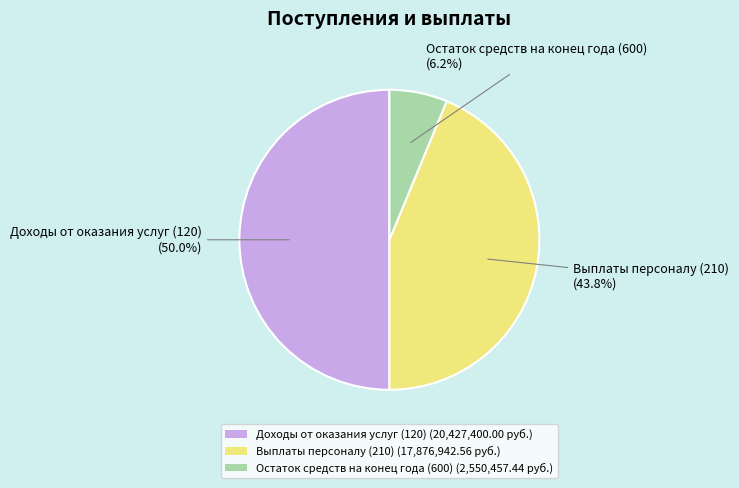

Between Выплаты персоналу (210) (17,876,942.56 руб.) and Остаток средств на конец года (600) (2,550,457.44 руб.), which is larger?

Выплаты персоналу (210) (17,876,942.56 руб.)